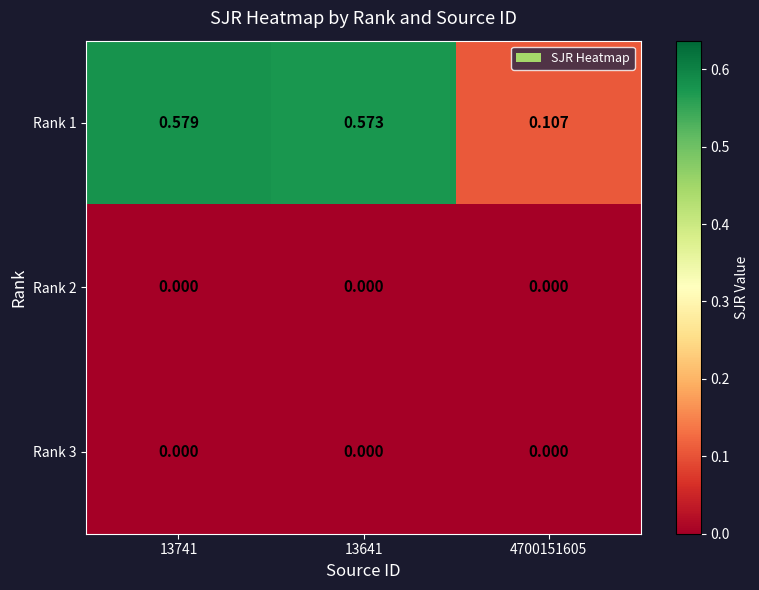

How many series are shown in this chart?

3